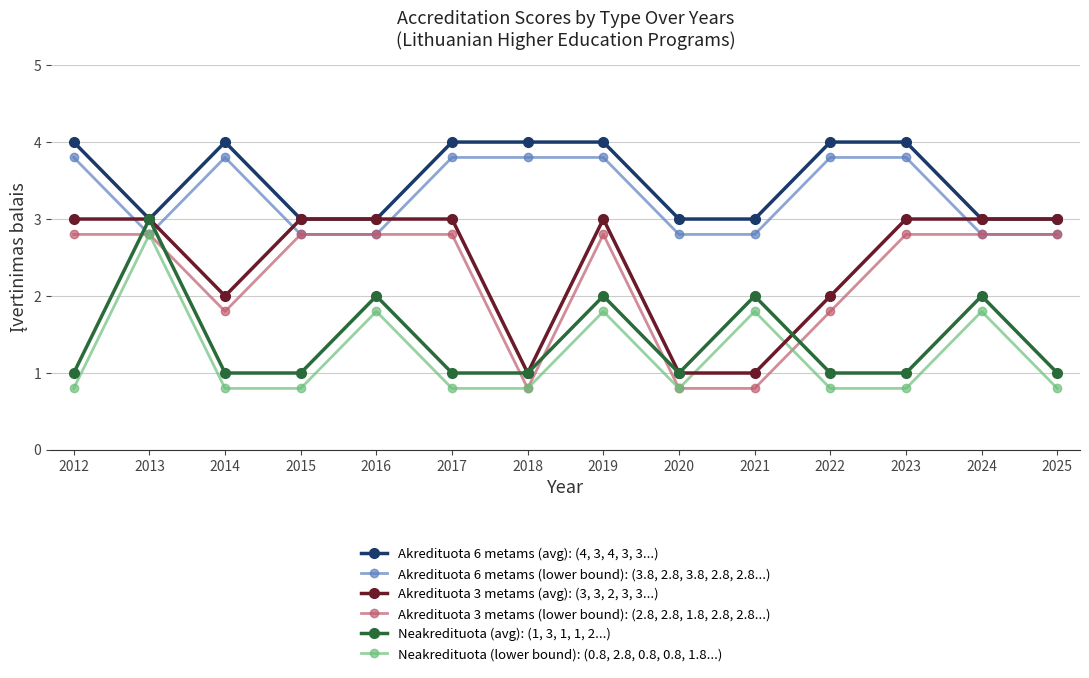

How many data points in Akredituota 6 metams (lower bound): (3.8, 2.8, 3.8, 2.8, 2.8...) are above 3?

7